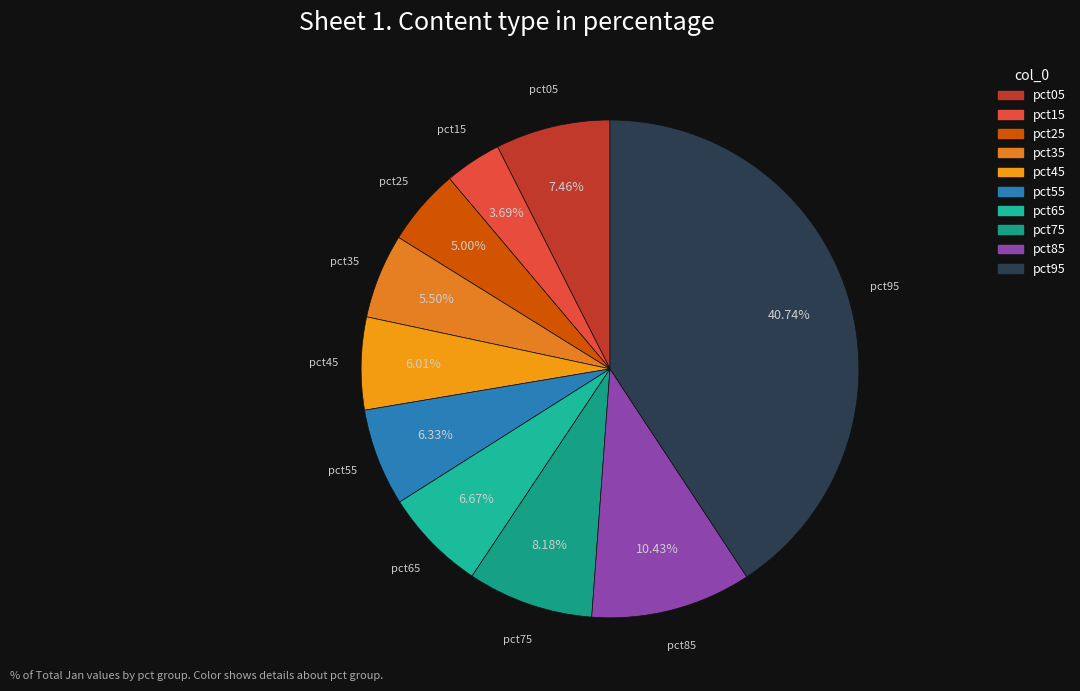

What is the total percentage of pct75 and pct55?

14.5%